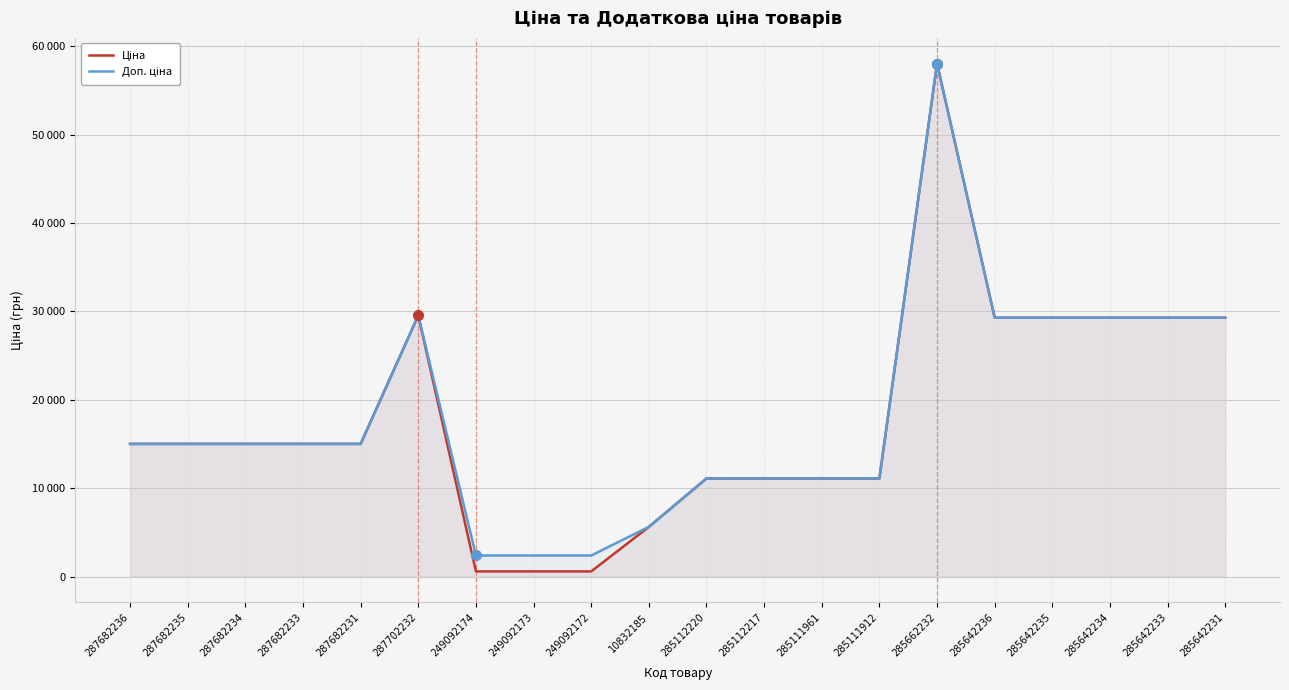

Reading right to left, what are all the values shown in this chart?

Ціна: 285642231=29294.9	285642233=29294.9	285642234=29294.9	285642235=29294.9	285642236=29294.9	285662232=58037.0	285111912=11113.6	285111961=11113.6	285112217=11113.6	285112220=11113.6	10832185=5636.0	249092172=599.7	249092173=599.7	249092174=599.7	287702232=29548.9	287682231=15019.2	287682233=15019.2	287682234=15019.2	287682235=15019.2	287682236=15019.2
Доп. ціна: 285642231=29294.9	285642233=29294.9	285642234=29294.9	285642235=29294.9	285642236=29294.9	285662232=58037.0	285111912=11113.6	285111961=11113.6	285112217=11113.6	285112220=11113.6	10832185=5636.0	249092172=2398.7	249092173=2398.7	249092174=2398.7	287702232=29548.9	287682231=15019.2	287682233=15019.2	287682234=15019.2	287682235=15019.2	287682236=15019.2